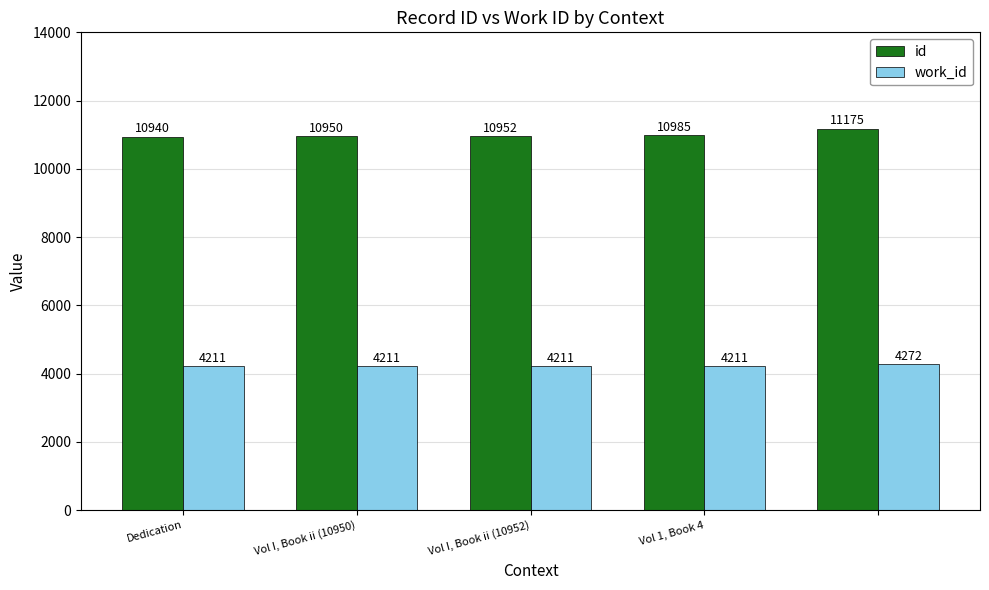

List the series in order of their overall mean, highest first.

id, work_id